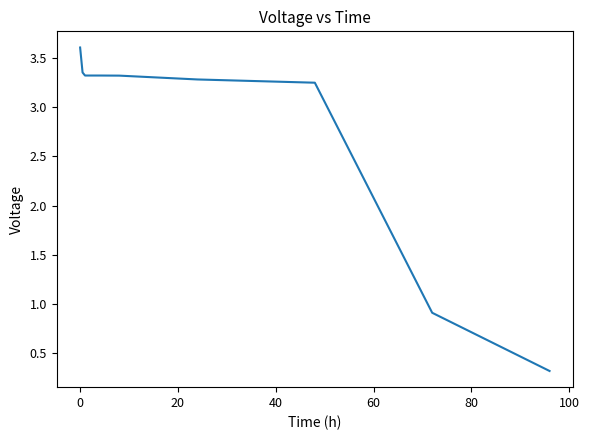

What is the difference between the maximum and minimum values?

3.3